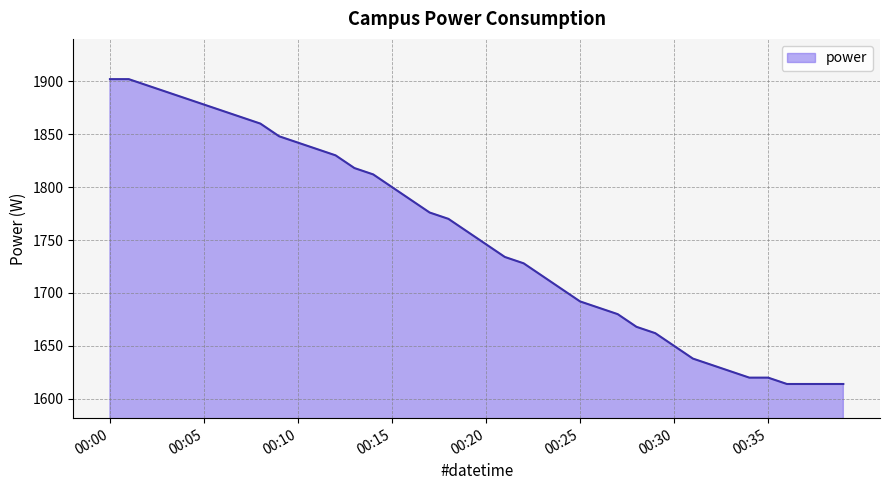

What is the greatest value displayed?

1902